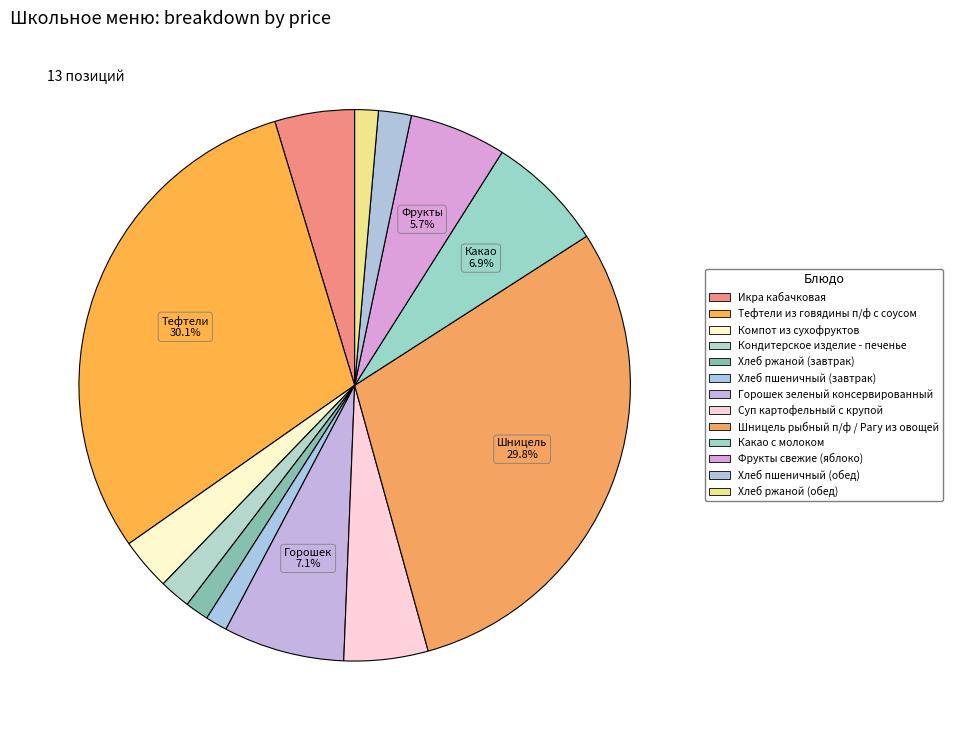

Combined, do Горошек зеленый консервированный and Хлеб пшеничный (завтрак) account for over 50%?

No